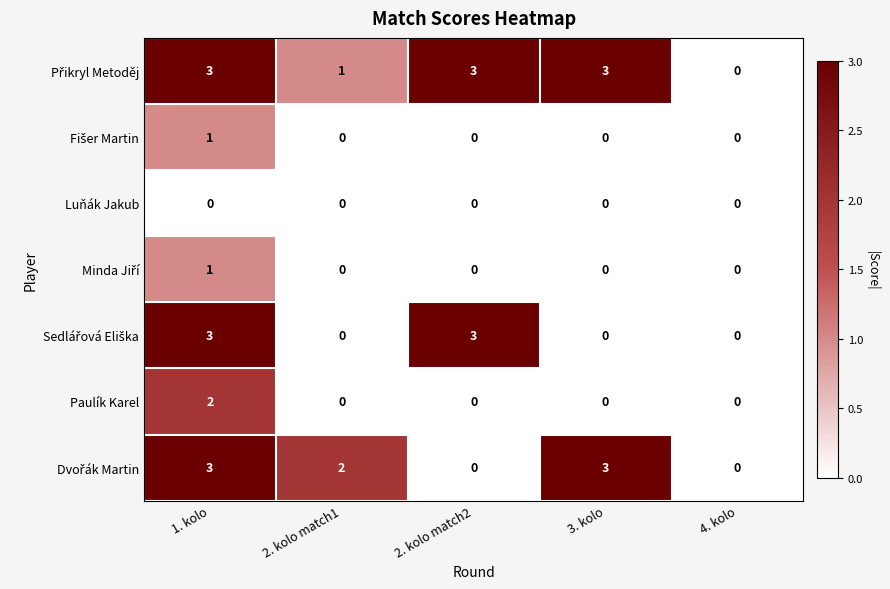

How many series are shown in this chart?

7